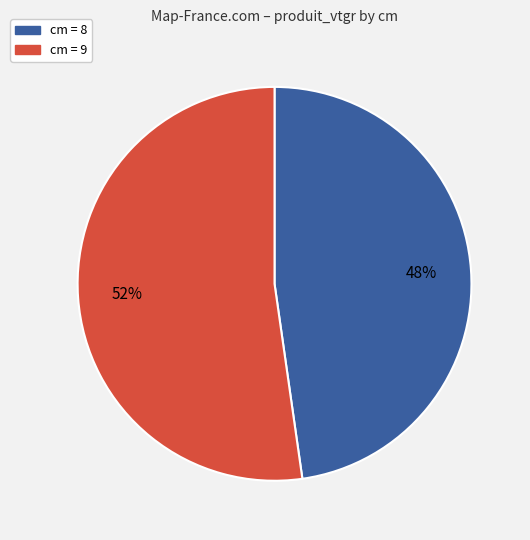

To the nearest percent, what is the average slice percentage?

50%